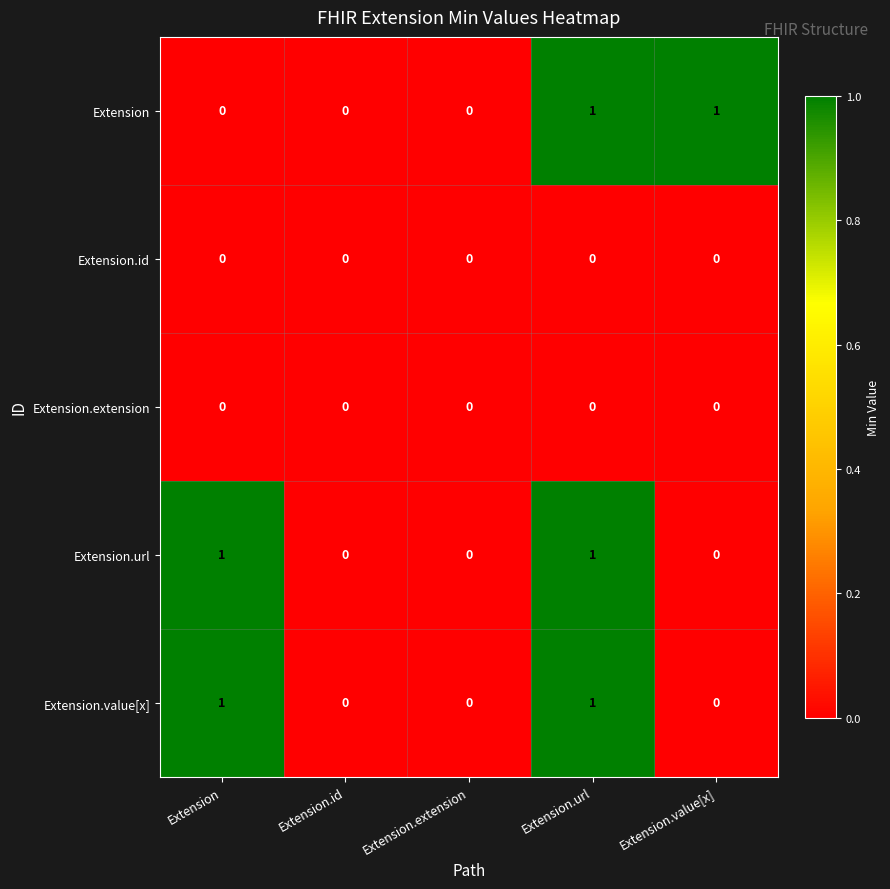

Which series changed the most between Extension.extension and Extension.value[x]?

Extension